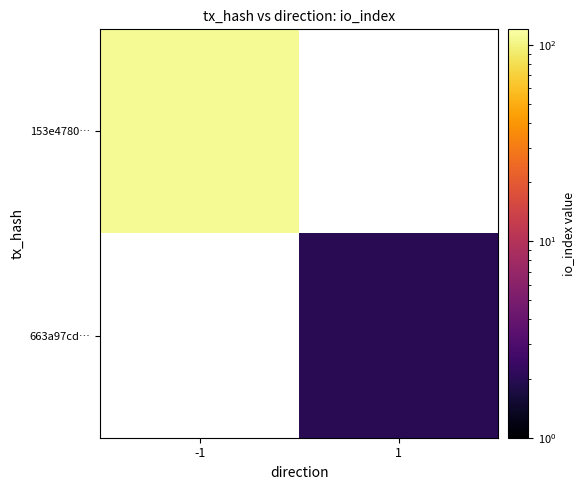

Read the 153e4780… value at -1.

111.0